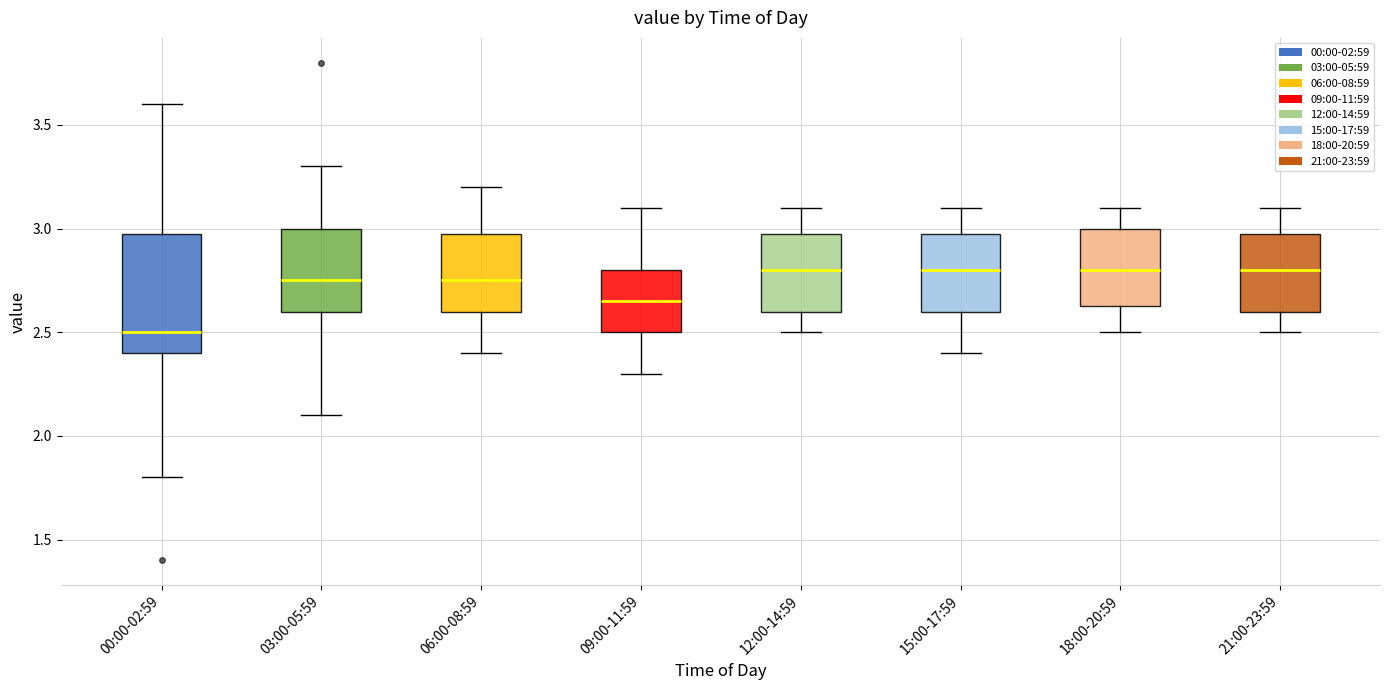

Reading left to right, read every box against the y-axis: the position of its median line, the range the box covers, and the ends of its whiskers. The values are not printed on the chart, so give them approximately, as read against the axis.

00:00-02:59: median 2.50, box 2.40 to 3.00, whiskers 1.80 to 3.60
03:00-05:59: median 2.75, box 2.60 to 3.00, whiskers 2.10 to 3.30
06:00-08:59: median 2.75, box 2.60 to 3.00, whiskers 2.40 to 3.20
09:00-11:59: median 2.65, box 2.50 to 2.80, whiskers 2.30 to 3.10
12:00-14:59: median 2.80, box 2.60 to 3.00, whiskers 2.50 to 3.10
15:00-17:59: median 2.80, box 2.60 to 3.00, whiskers 2.40 to 3.10
18:00-20:59: median 2.80, box 2.65 to 3.00, whiskers 2.50 to 3.10
21:00-23:59: median 2.80, box 2.60 to 3.00, whiskers 2.50 to 3.10